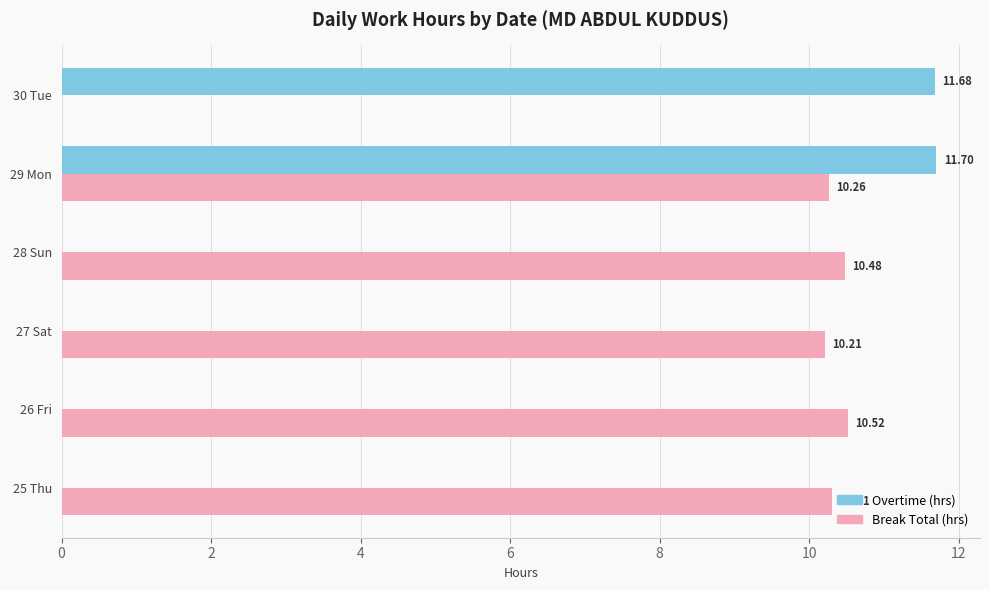

Between 25 Thu and 29 Mon, which series saw the biggest shift?

Overtime (hrs)